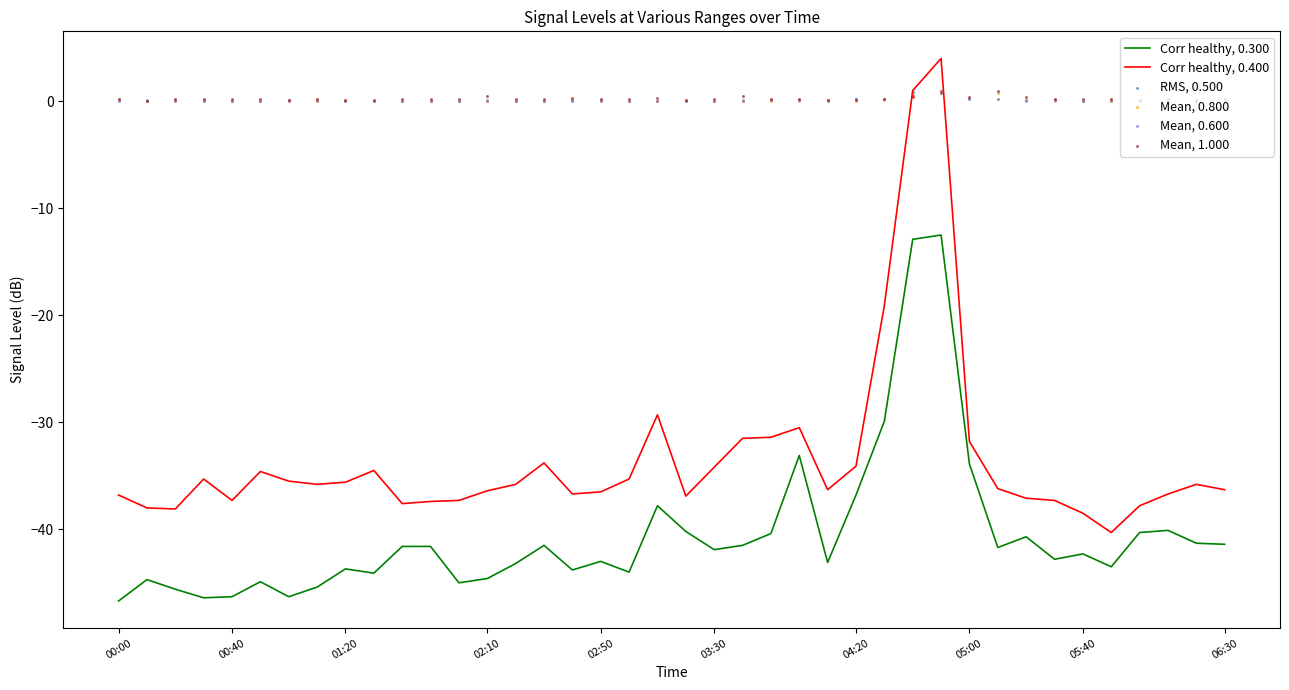

Which series reaches the maximum Y coordinate?

0.400